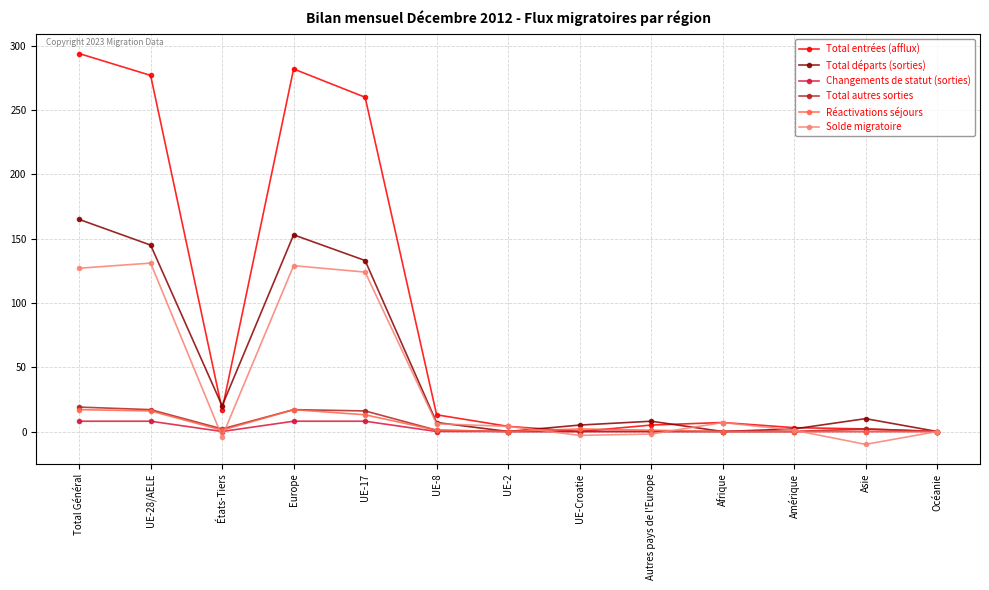

How many distinct data groups are displayed?

6